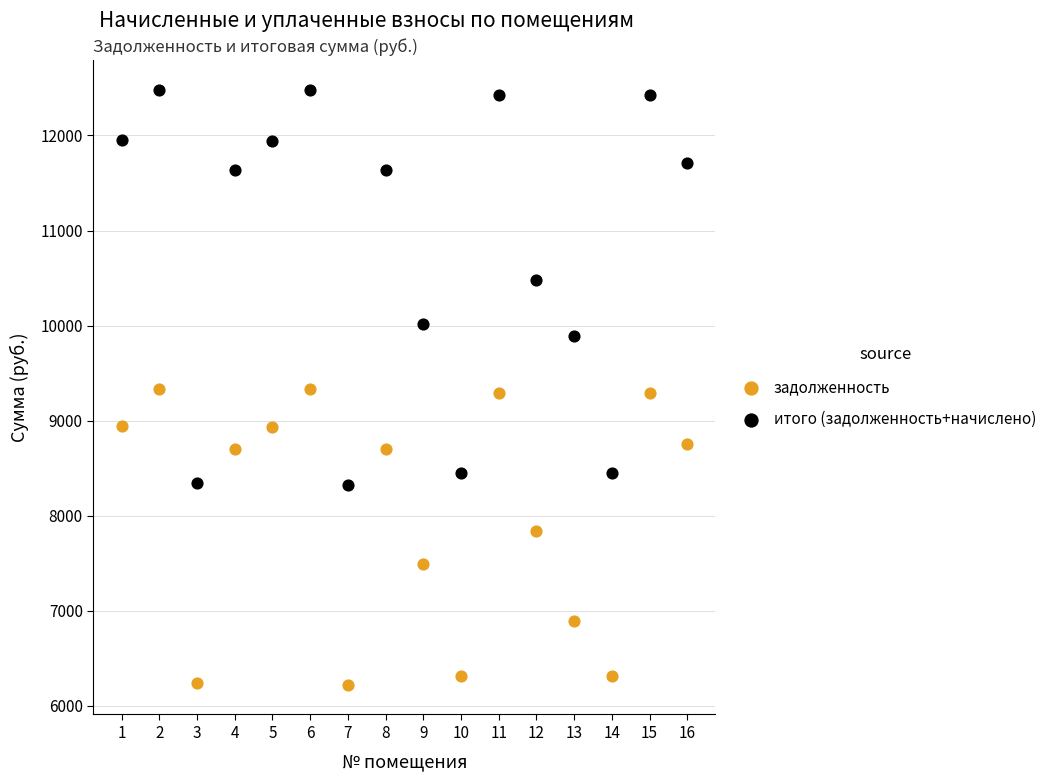

Which series reaches the minimum Y coordinate?

задолженность